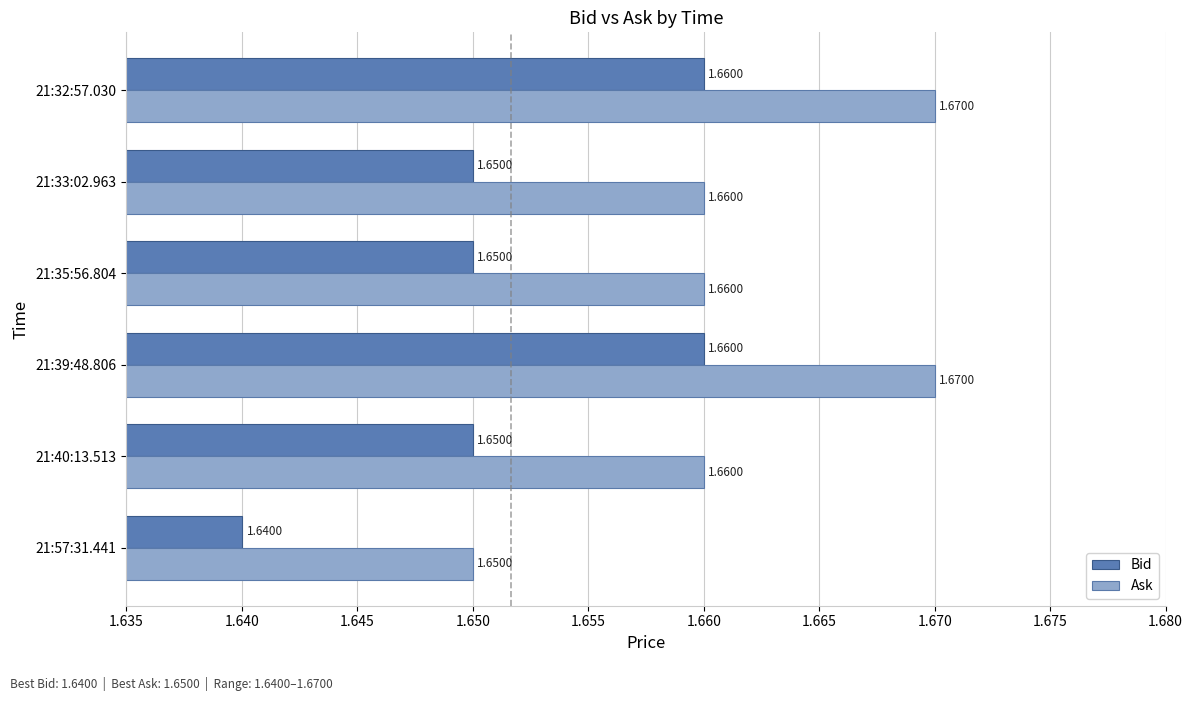

What is the sum of the Ask values at 21:33:02.963 and 21:57:31.441?

3.3